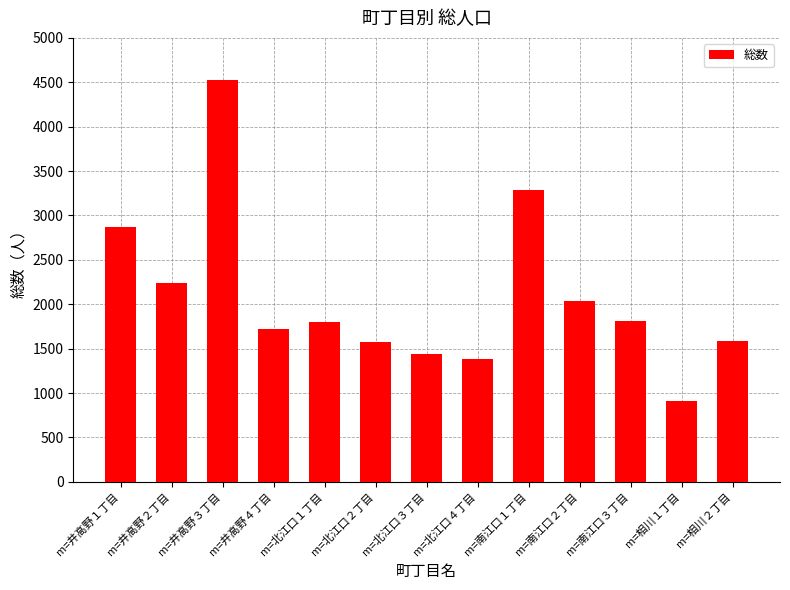

What is the difference between the values at m=井高野３丁目 and m=北江口３丁目?

3087